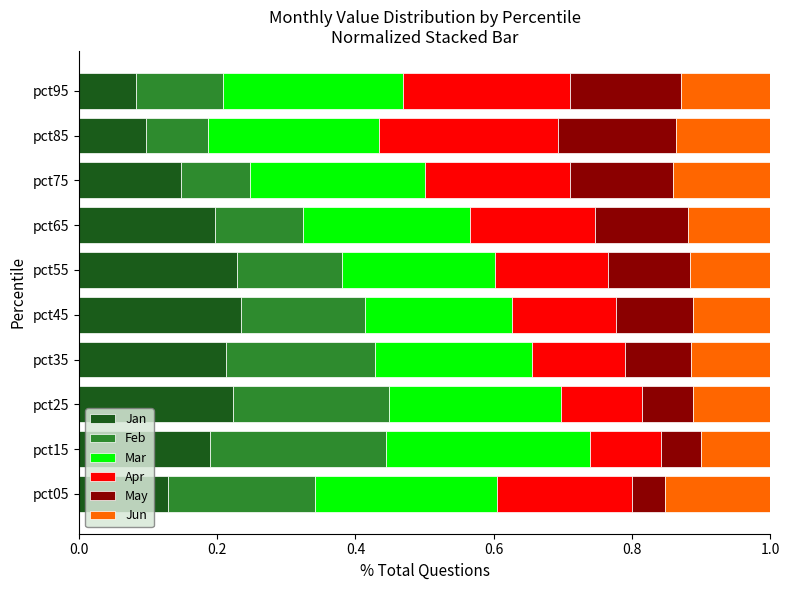

What is the total value across all series at pct35?

1.0